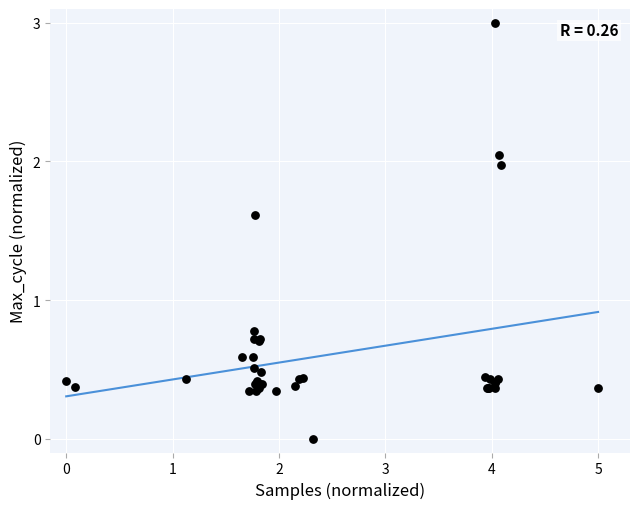

What Y value in the scatter plot is closest to 1?

0.8